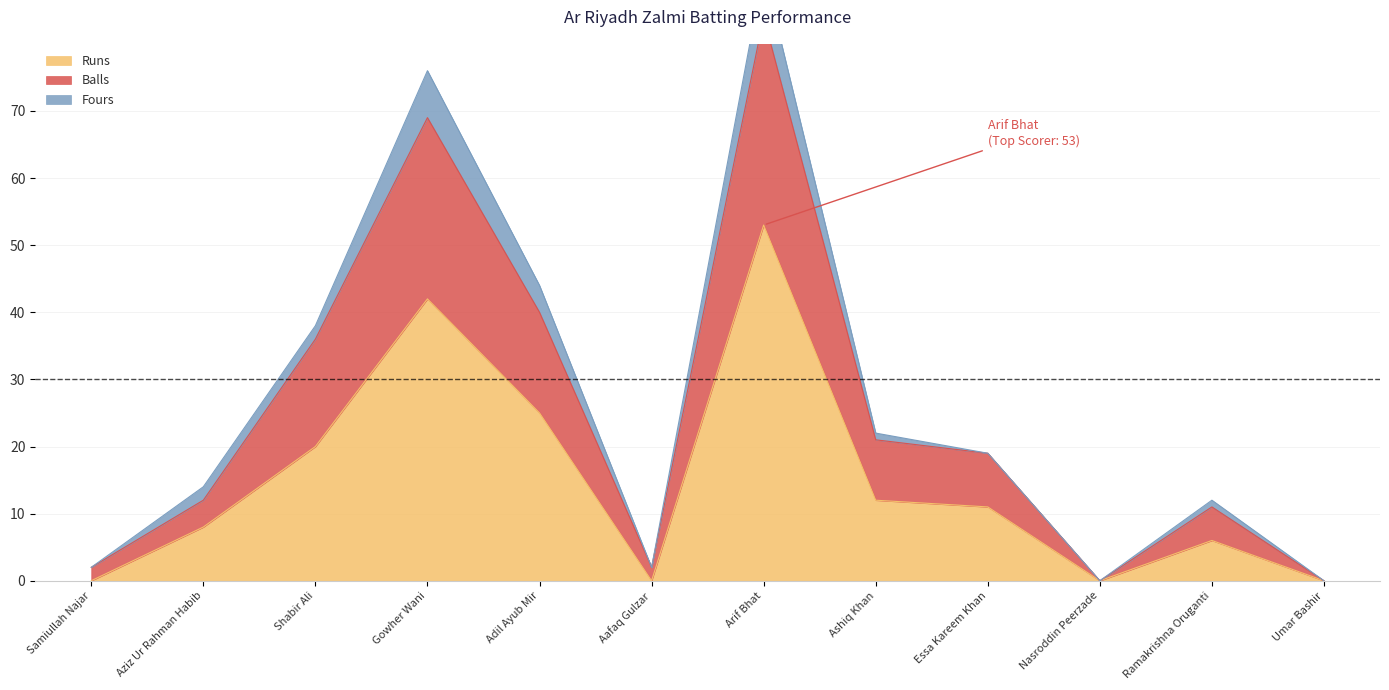

What position from the right is Aziz Ur Rahman Habib?

11